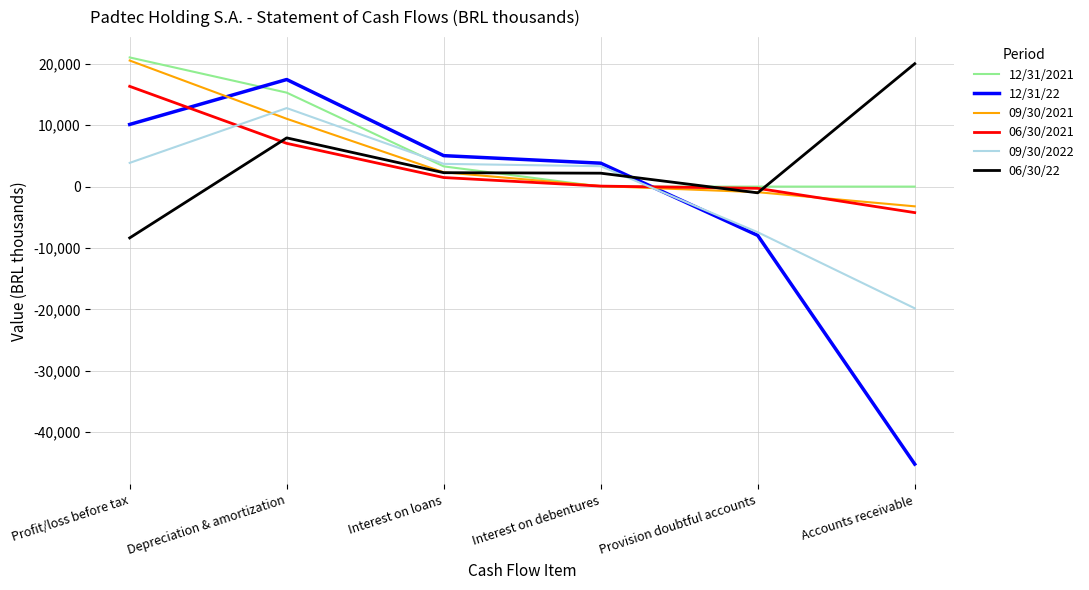

The 09/30/2021 series shows 12672 at Profit/loss before tax. True or false?

False